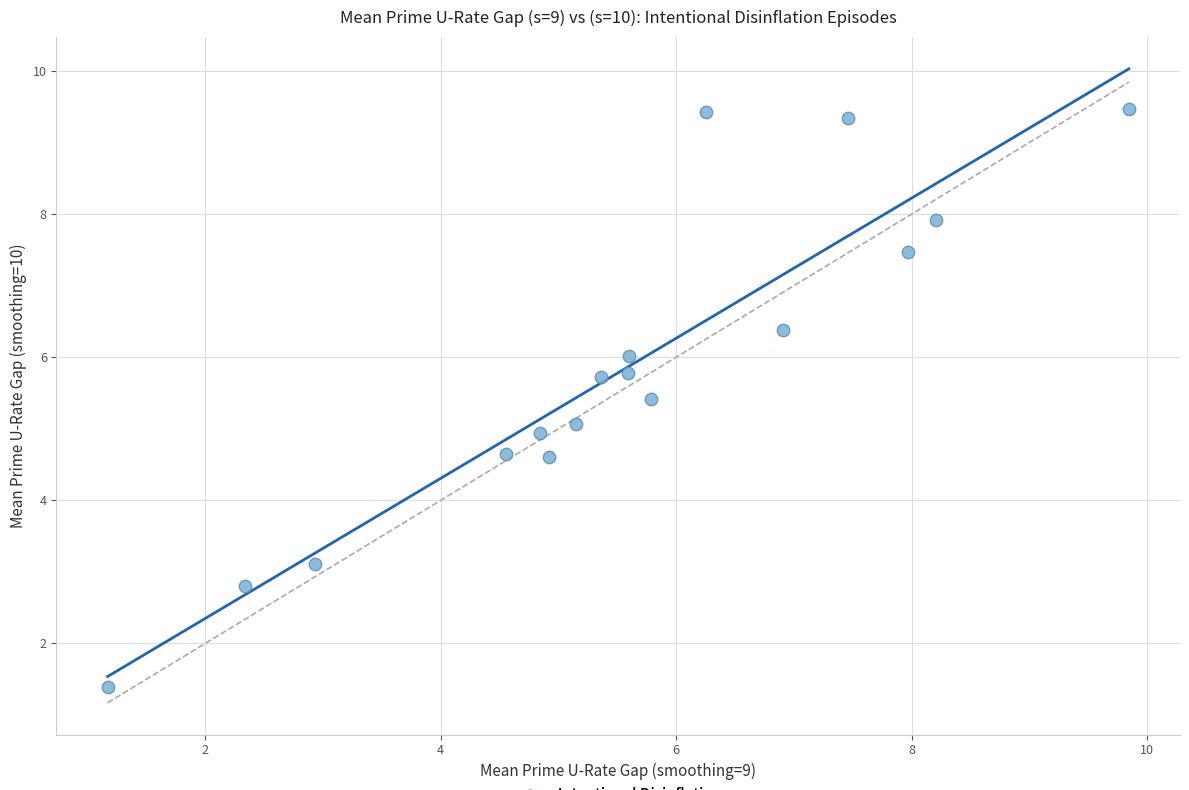

What is the range of Y values (max minus min)?

8.1